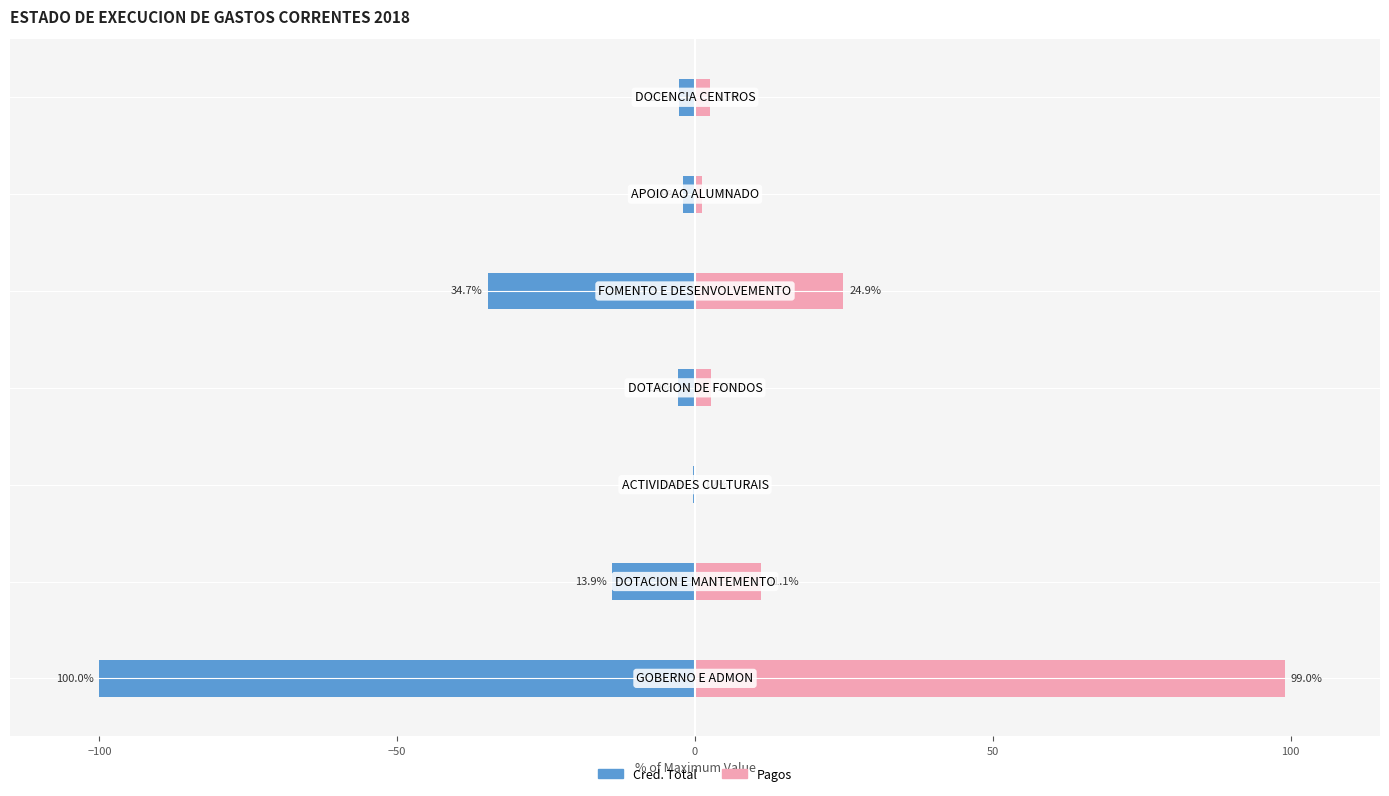

Rank the series by their maximum value, from highest to lowest.

Pagos, Cred. Total